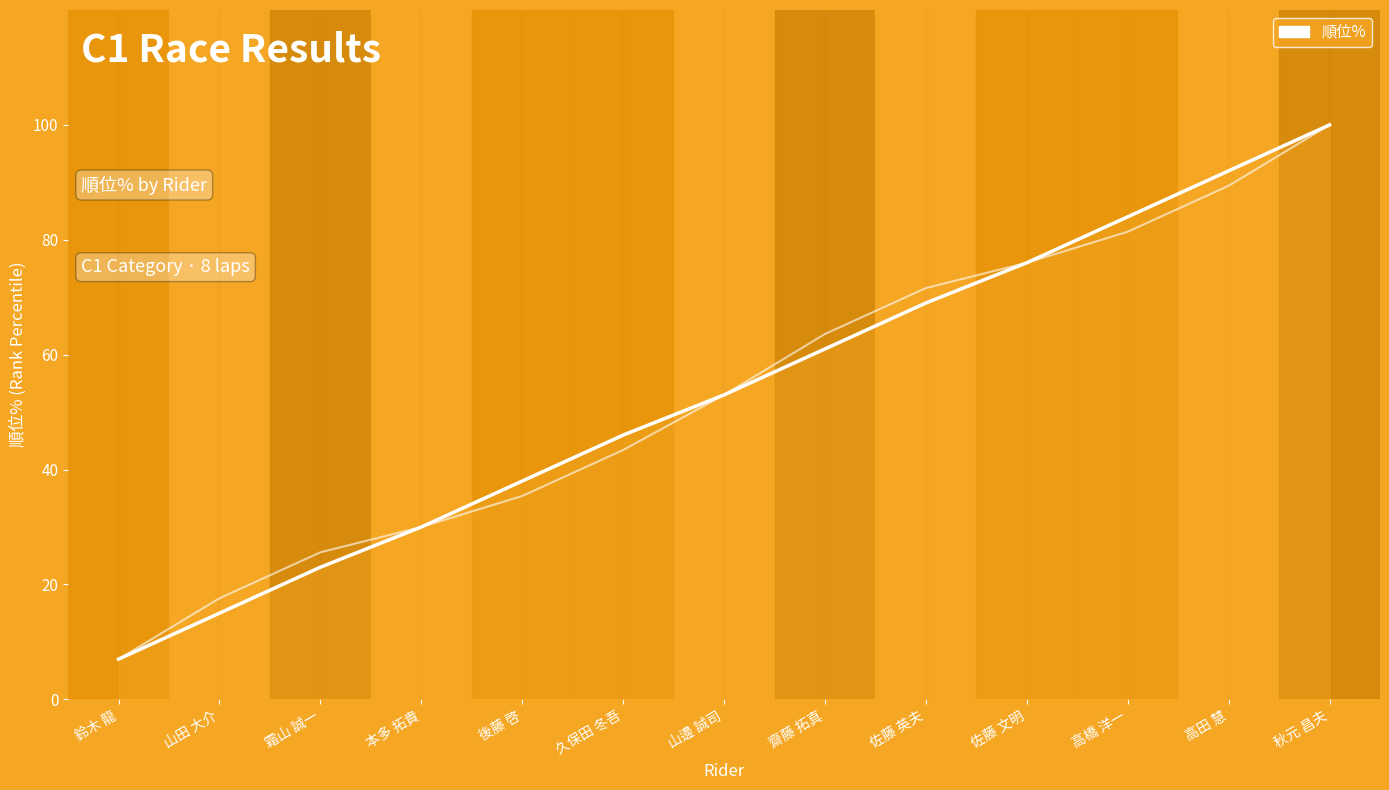

What is the ratio of the value at 秋元 昌夫 to the value at 霜山 誠一?

4.3